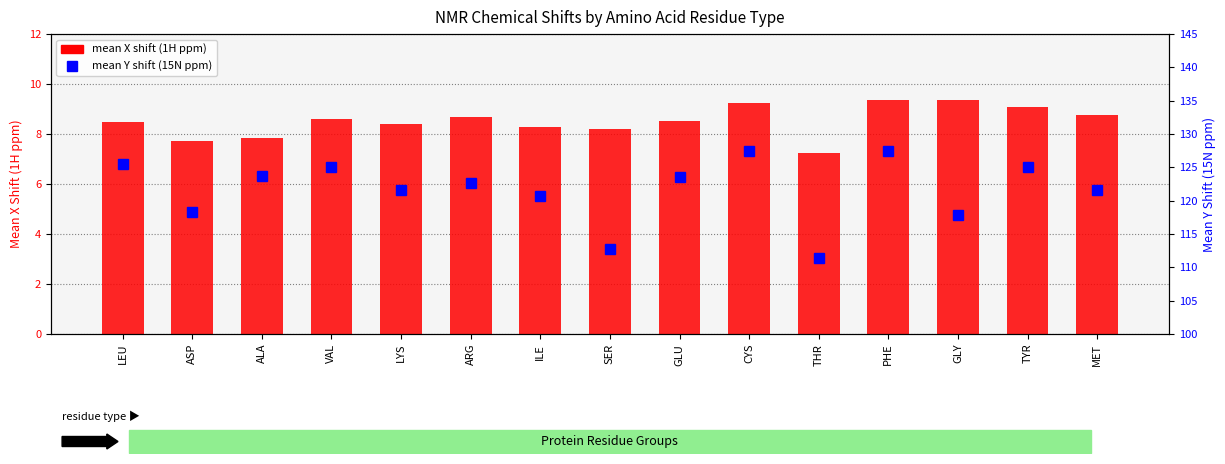

What is the sum of all mean Y shift values?

1824.8